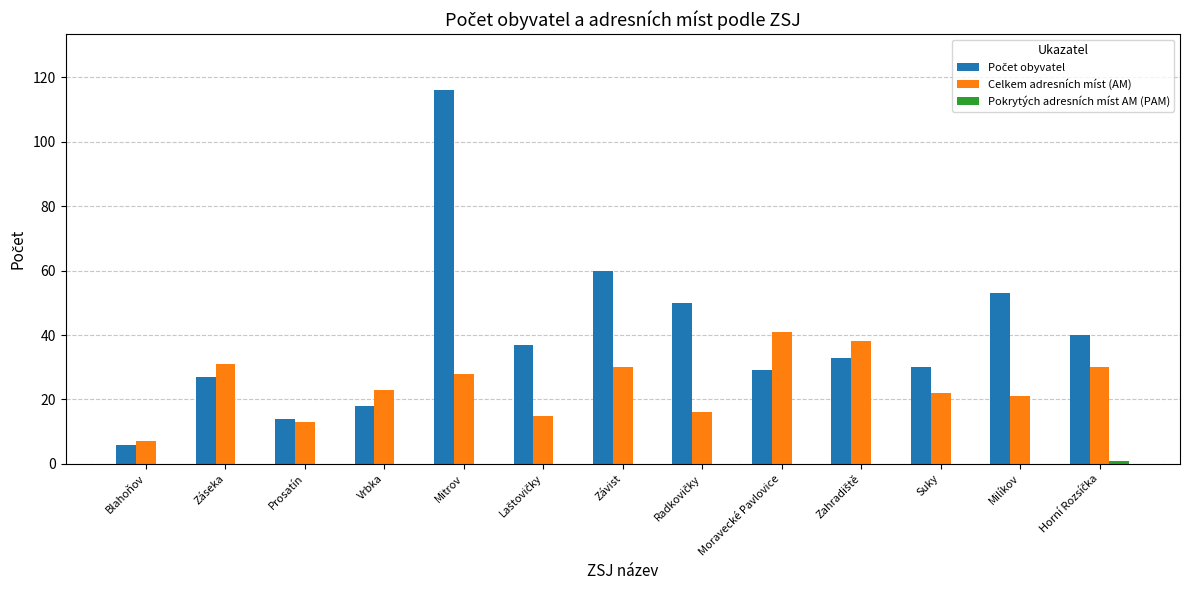

Is it true that Celkem adresních míst (AM) equals 50 at Závist?

False